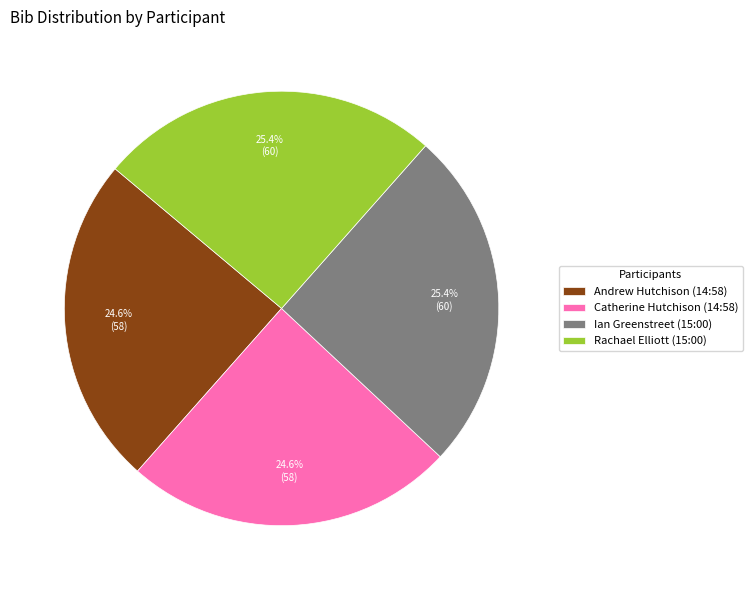

Is it true that Catherine Hutchison (14:58) is 25% of the pie?

True